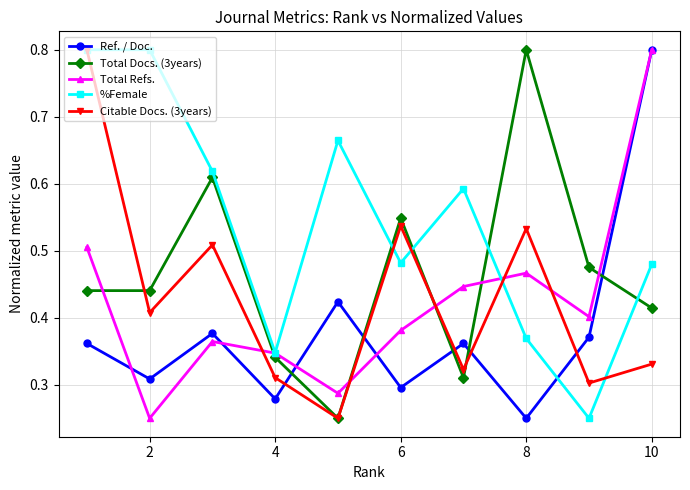

Which series has the largest total across all categories?

%Female